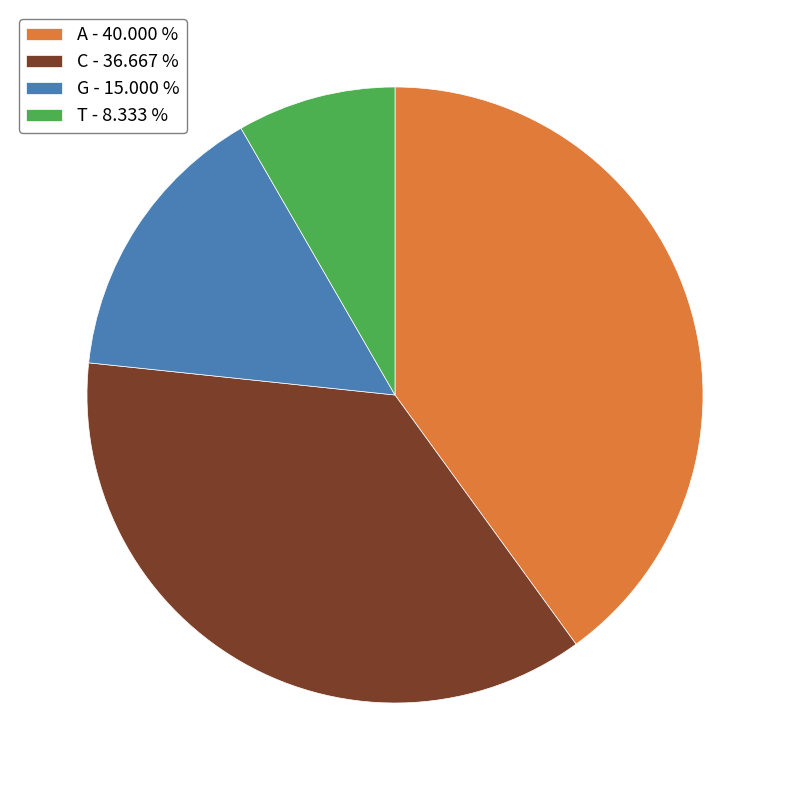

Is it true that G is 29% of the pie?

False